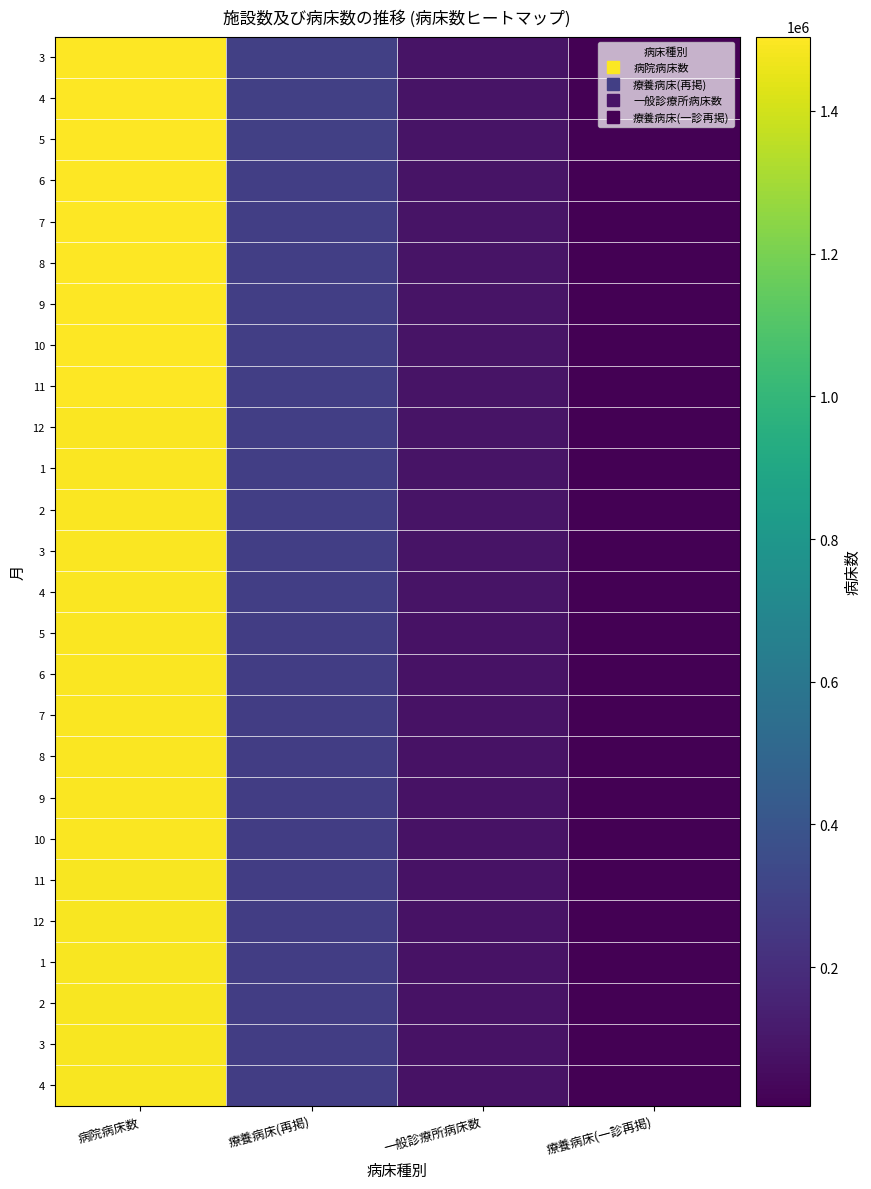

Which label corresponds to the smallest value in the chart?

療養病床(一診再掲)